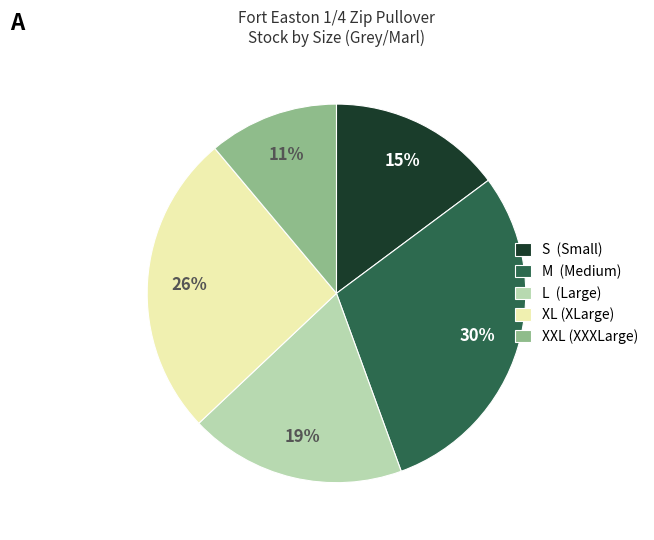

Approximately how many times larger is the value at L compared to XXL?

1.7